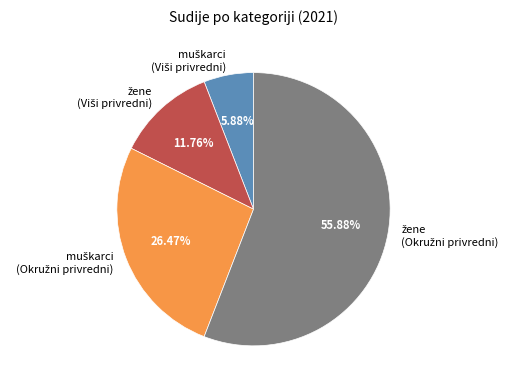

Is there any slice that represents more than half of the pie?

Yes